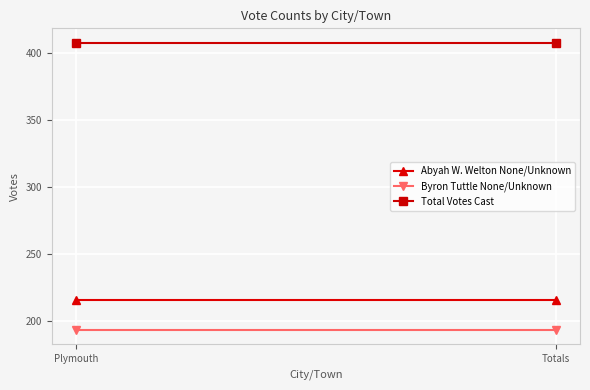

Between Plymouth and Totals, which series saw the biggest shift?

Abyah W. Welton None/Unknown